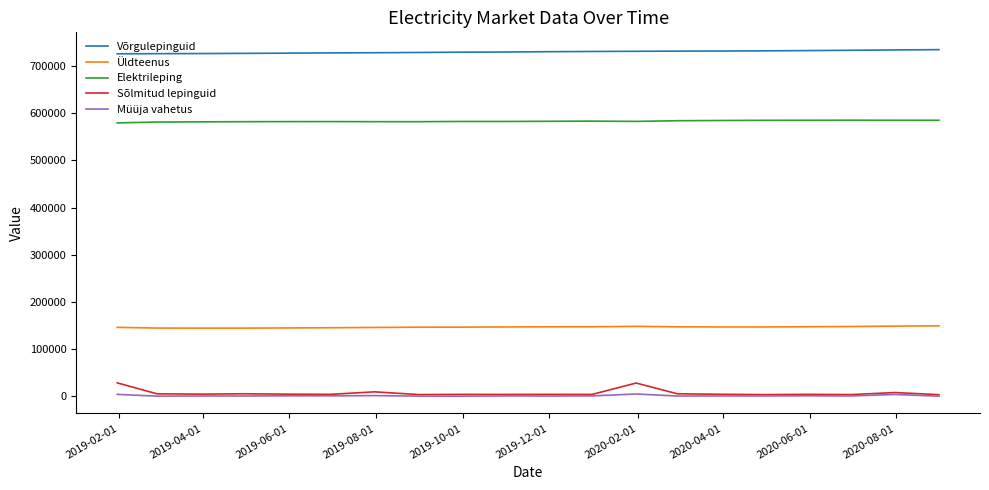

Which series has the largest total across all categories?

Võrgulepinguid